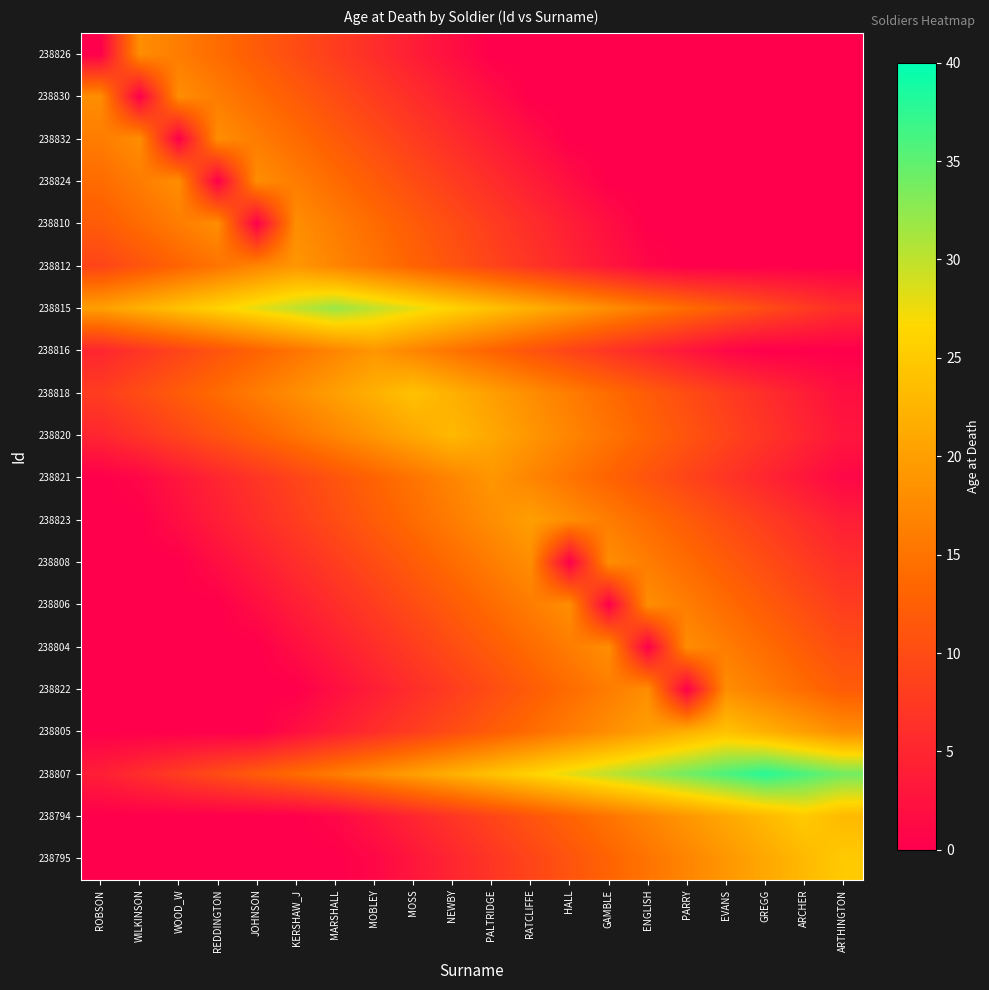

What is the total value across all series at WOOD_W?

148